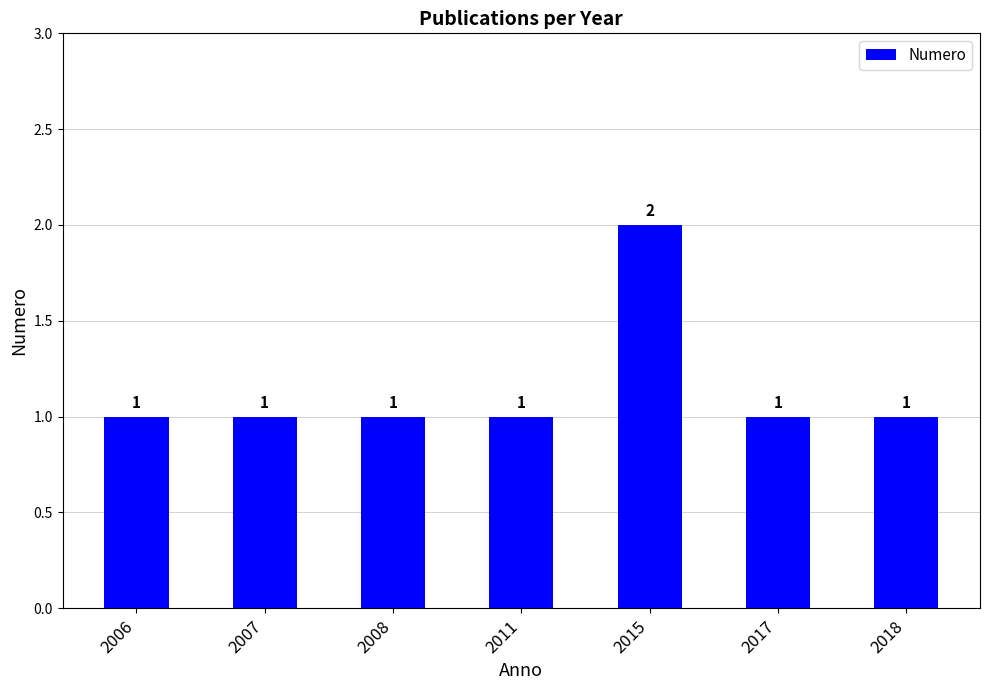

How many data points are above 1?

1